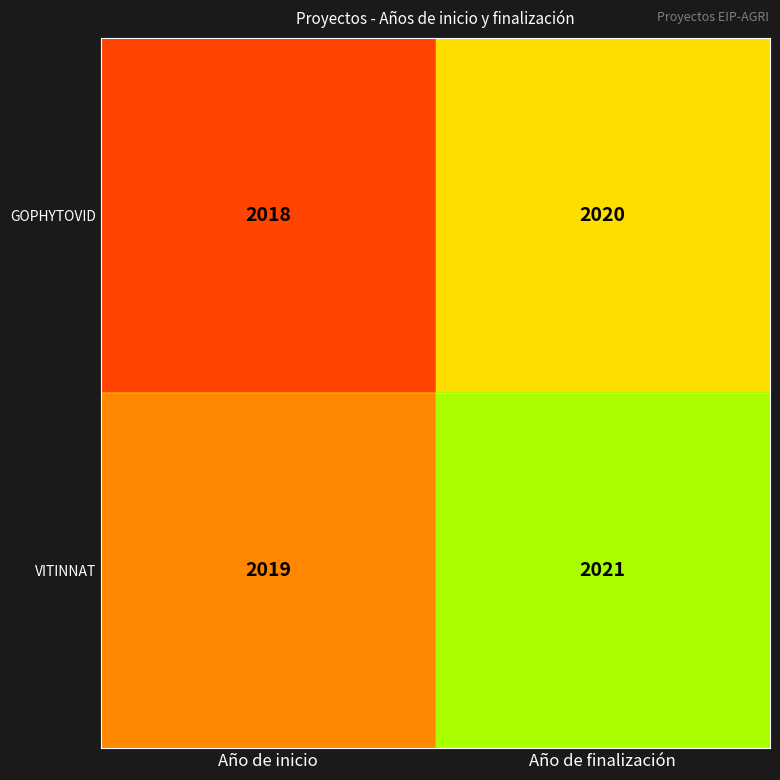

What is the sum of the VITINNAT values at Año de inicio and Año de finalización?

4040